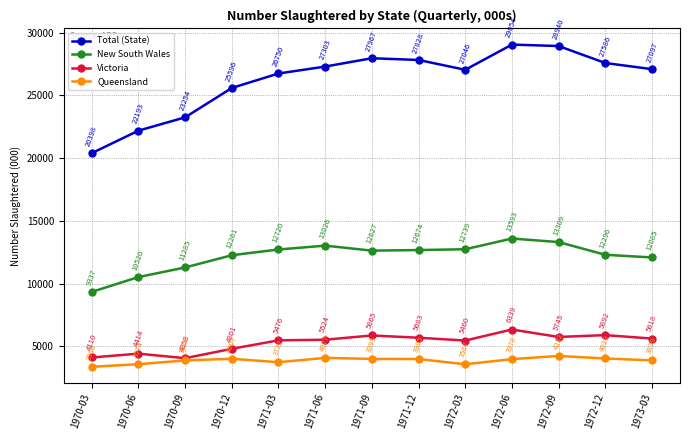

Reading right to left, list all the values displayed in this chart.

Total (State): 1973-03=27097	1972-12=27586	1972-09=28940	1972-06=29054	1972-03=27046	1971-12=27828	1971-09=27967	1971-06=27303	1971-03=26750	1970-12=25596	1970-09=23254	1970-06=22193	1970-03=20398
New South Wales: 1973-03=12085	1972-12=12296	1972-09=13309	1972-06=13593	1972-03=12739	1971-12=12674	1971-09=12627	1971-06=13026	1971-03=12720	1970-12=12261	1970-09=11285	1970-06=10520	1970-03=9337
Victoria: 1973-03=5618	1972-12=5892	1972-09=5745	1972-06=6339	1972-03=5460	1971-12=5683	1971-09=5865	1971-06=5524	1971-03=5476	1970-12=4801	1970-09=4053	1970-06=4414	1970-03=4110
Queensland: 1973-03=3879	1972-12=4029	1972-09=4232	1972-06=3978	1972-03=3567	1971-12=3985	1971-09=3995	1971-06=4077	1971-03=3732	1970-12=4007	1970-09=3874	1970-06=3574	1970-03=3366